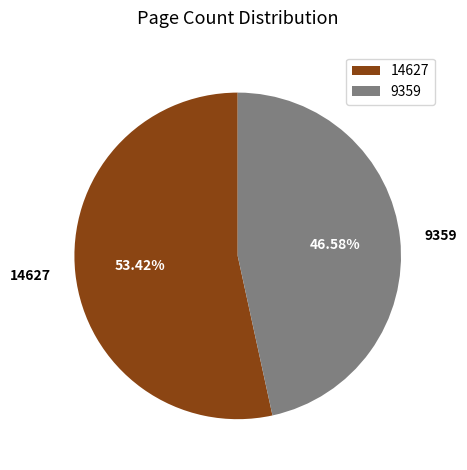

Do 14627 and 9359 together represent more than half of the pie?

Yes